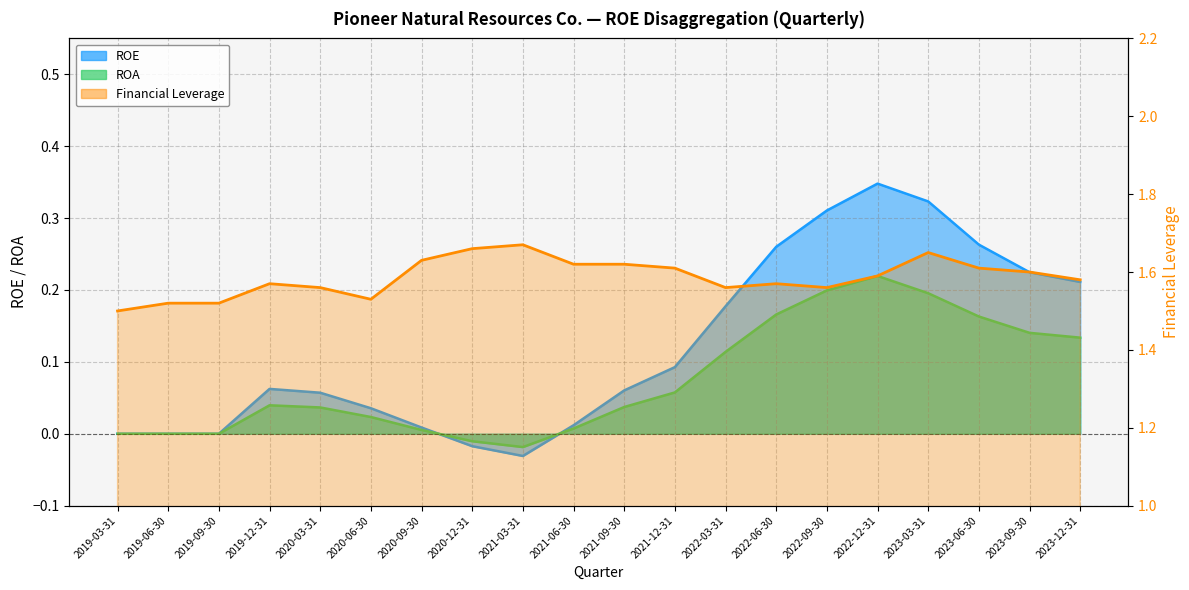

Reading left to right, transcribe all the data shown in this chart.

ROE: 0.0	0.0	0.0	0.1	0.1	0.0	0.0	-0.0	-0.0	0.0	0.1	0.1	0.2	0.3	0.3	0.3	0.3	0.3	0.2	0.2
ROA: 0.0	0.0	0.0	0.0	0.0	0.0	0.0	-0.0	-0.0	0.0	0.0	0.1	0.1	0.2	0.2	0.2	0.2	0.2	0.1	0.1
Financial Leverage: 1.5	1.5	1.5	1.6	1.6	1.5	1.6	1.7	1.7	1.6	1.6	1.6	1.6	1.6	1.6	1.6	1.6	1.6	1.6	1.6